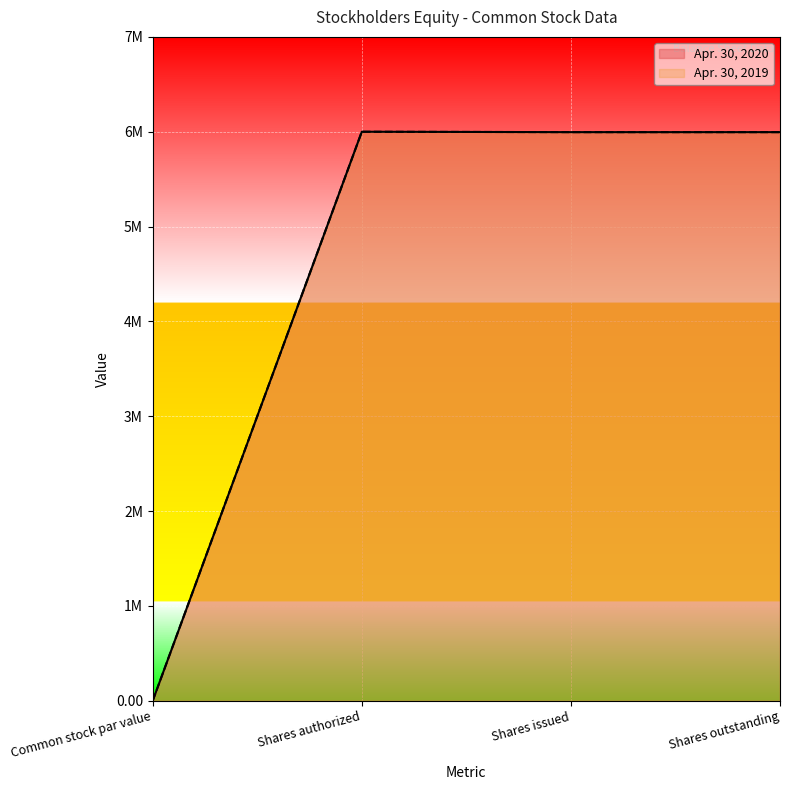

Which category has the highest value in the Apr. 30, 2019 series?

Shares authorized